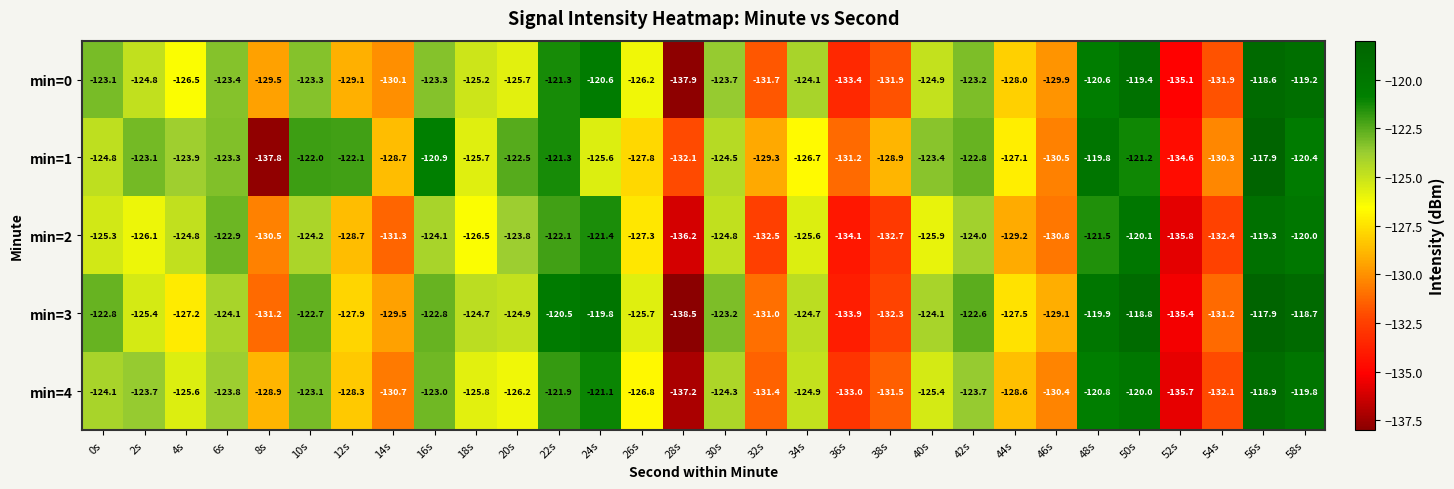

What is the greatest value displayed?

-117.9